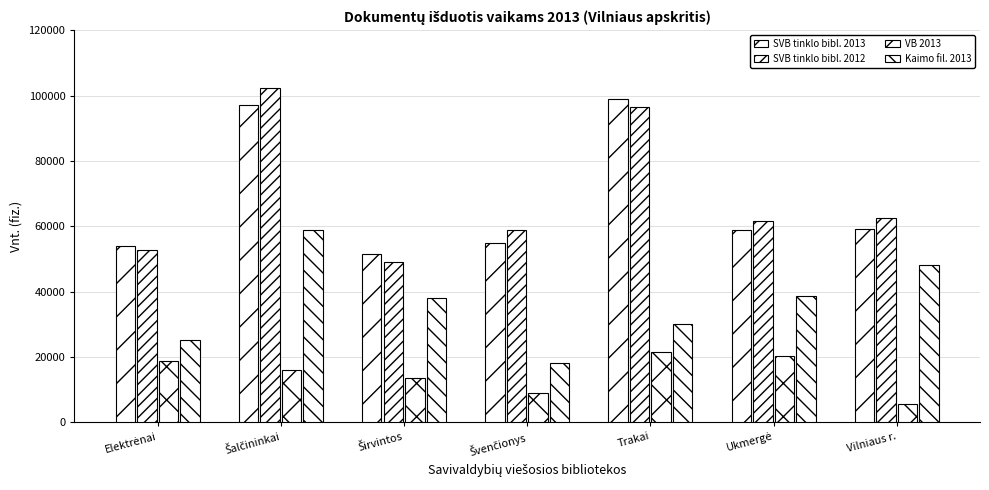

At which category is the sum across all series the highest?

Šalčininkai